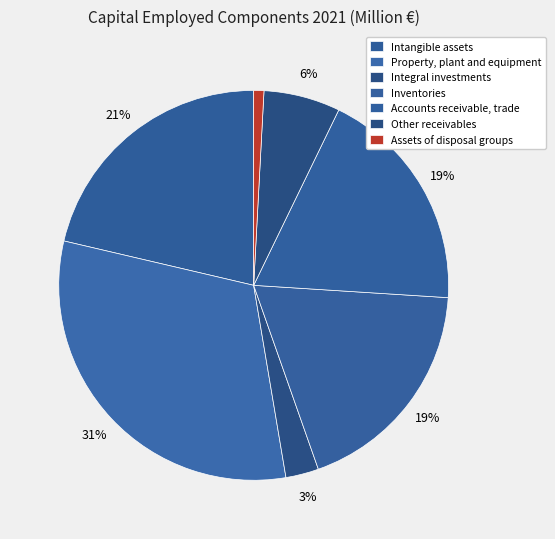

Count the number of slices in the pie.

7